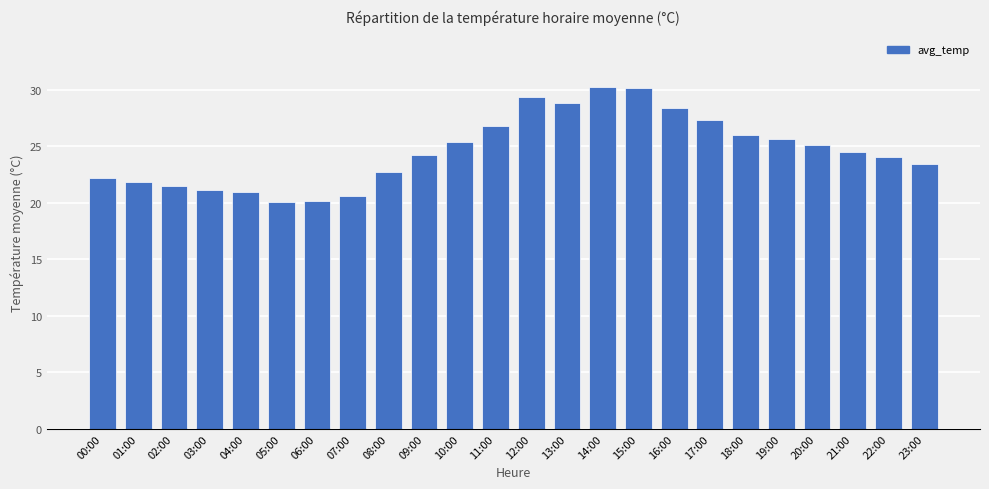

What is the smallest value displayed?

20.1